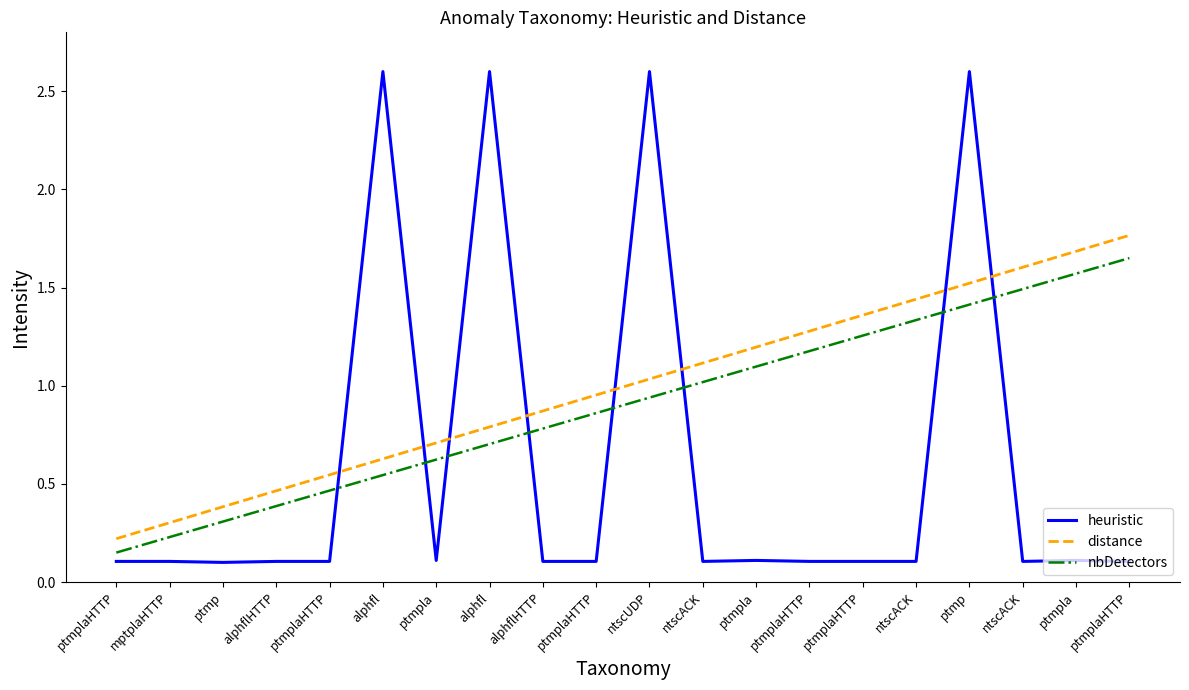

At which category does the chart reach its minimum across all series?

ptmp